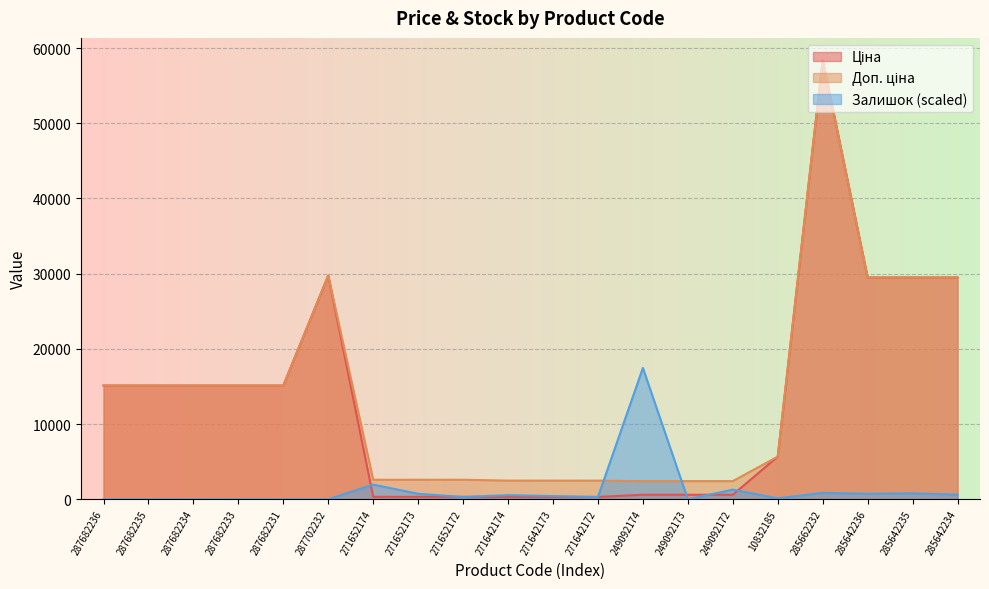

The Ціна series shows 29747.2 at 287702232. True or false?

True